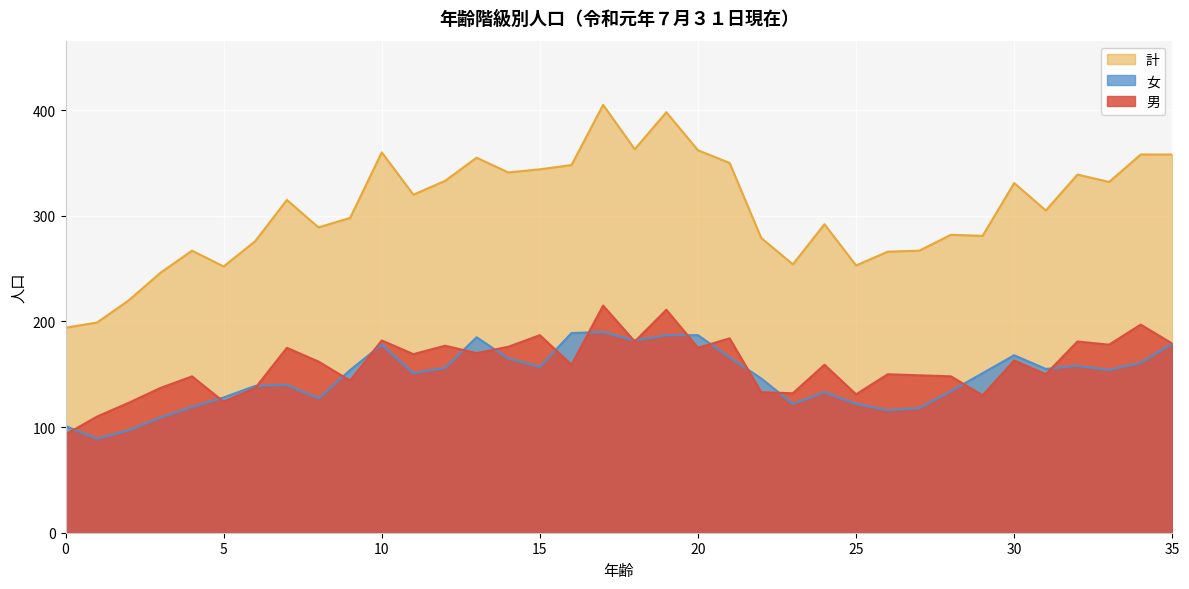

At which category does 女 reach its first local peak?

7